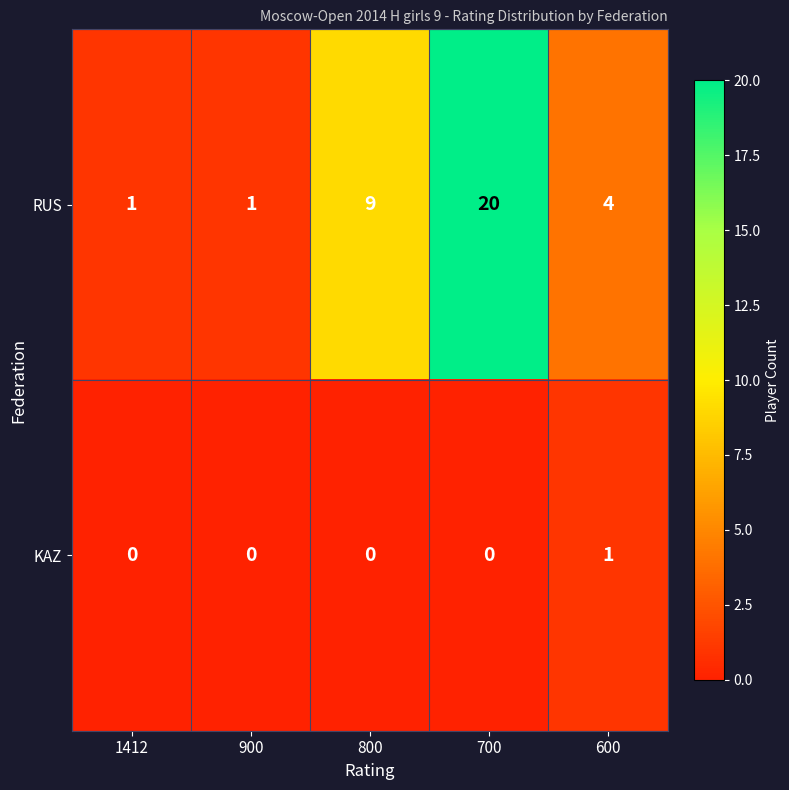

True or false: RUS has a value of 8 at 700.

False